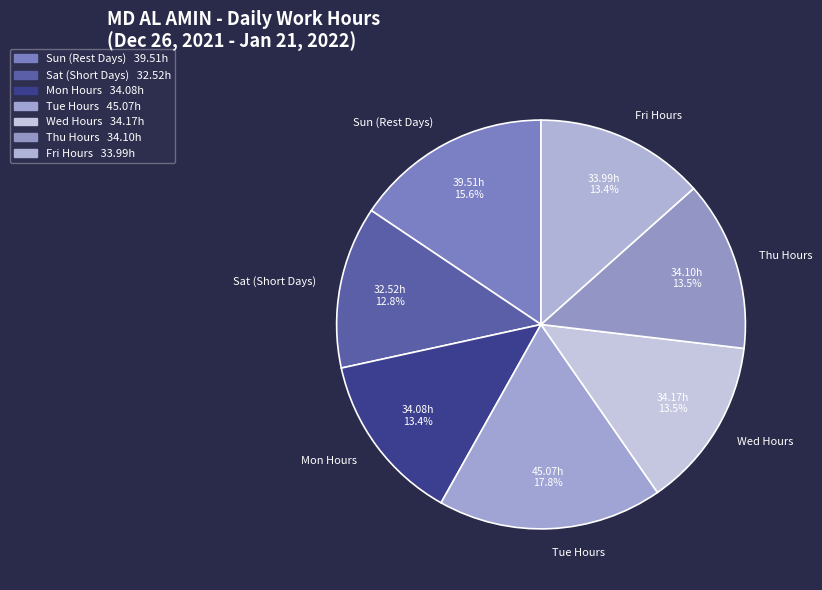

How many slices are in this pie chart?

7